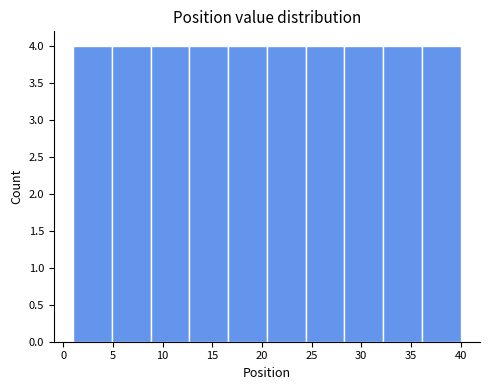

Reading left to right, list every bar in this chart as the range it spans on the x-axis followed by its height. Neither the bar edges nor the heights are printed on the chart, so give them approximately, as read against the axes.

1.0 to 4.9: 4
4.9 to 8.8: 4
8.8 to 12.7: 4
12.7 to 16.6: 4
16.6 to 20.5: 4
20.5 to 24.4: 4
24.4 to 28.3: 4
28.3 to 32.2: 4
32.2 to 36.1: 4
36.1 to 40.0: 4